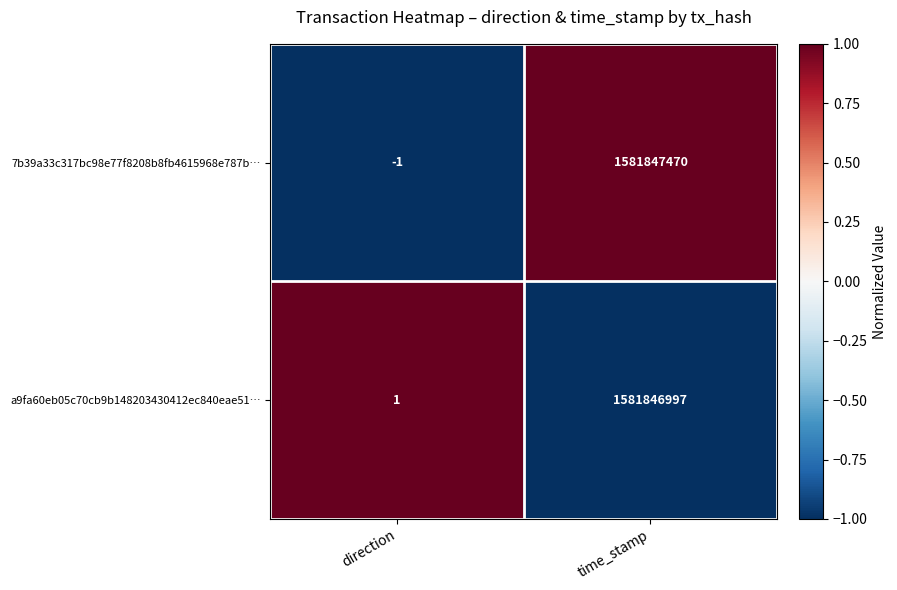

Between direction and time_stamp, which series saw the biggest shift?

7b39a33c317bc98e77f8208b8fb4615968e787b…